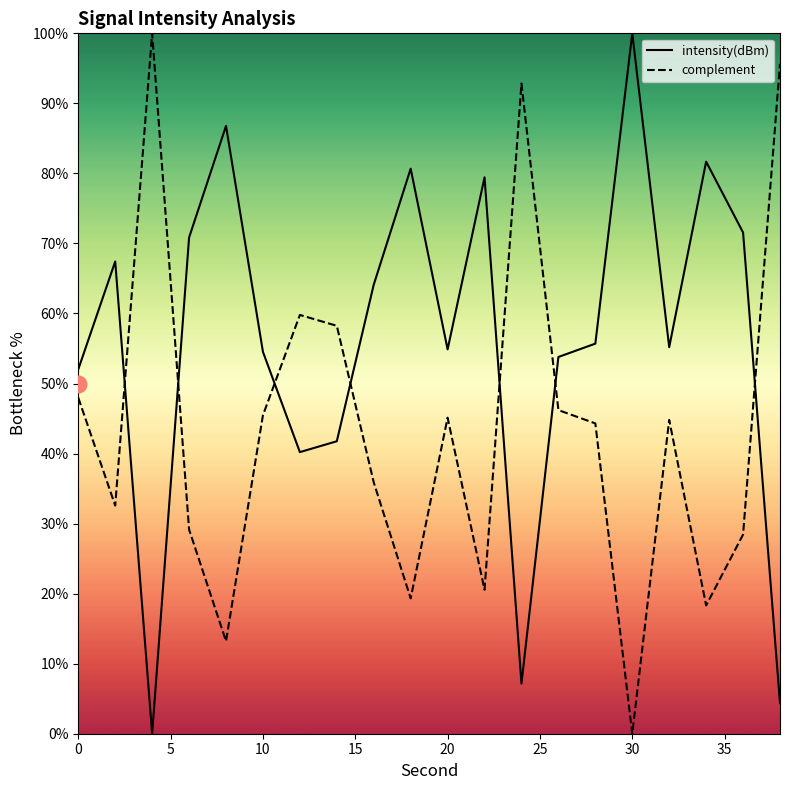

List the series in order of their overall mean, lowest first.

complement, intensity(dBm)